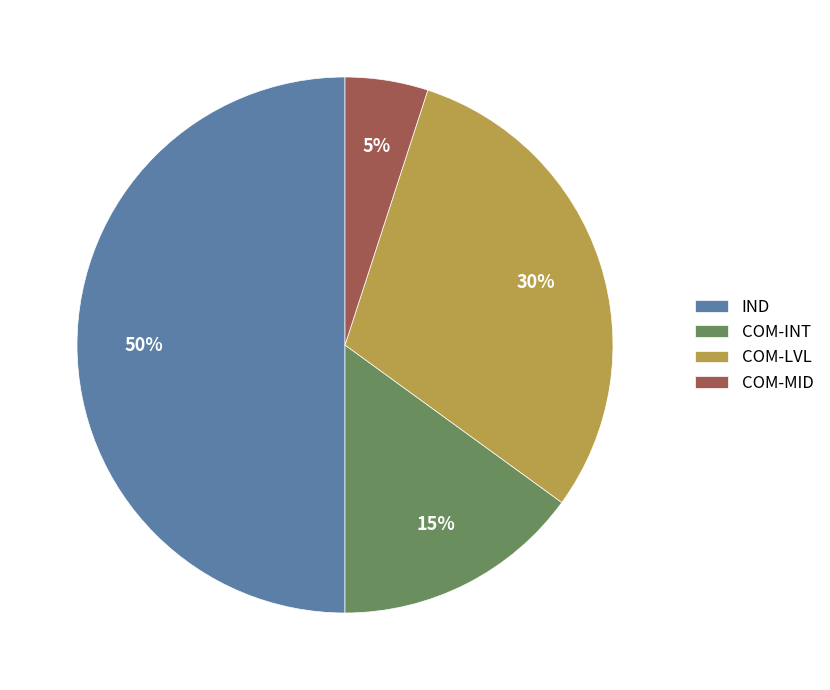

To the nearest percent, what is the average slice percentage?

25%